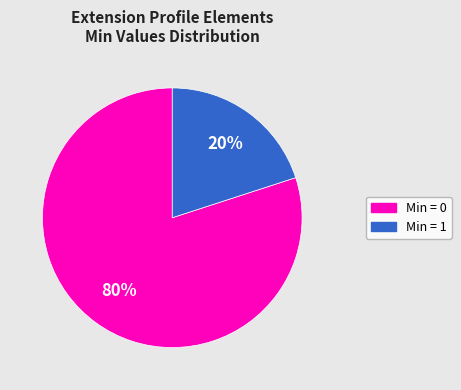

How many slices are in this pie chart?

2